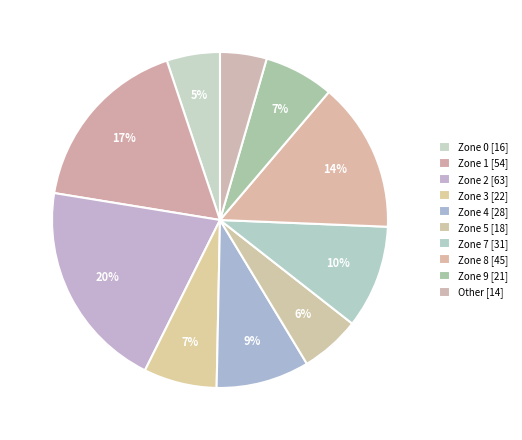

To the nearest percent, what is the difference between the largest and smallest slice percentages?

16%